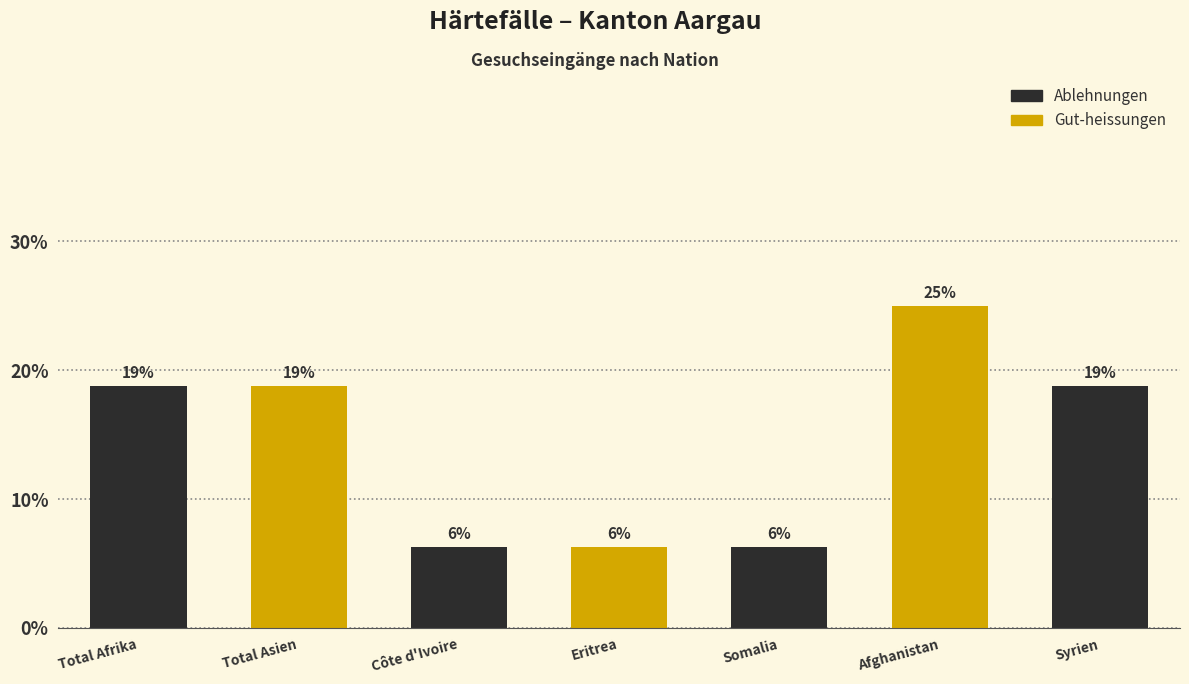

How many bars are there in total?

7